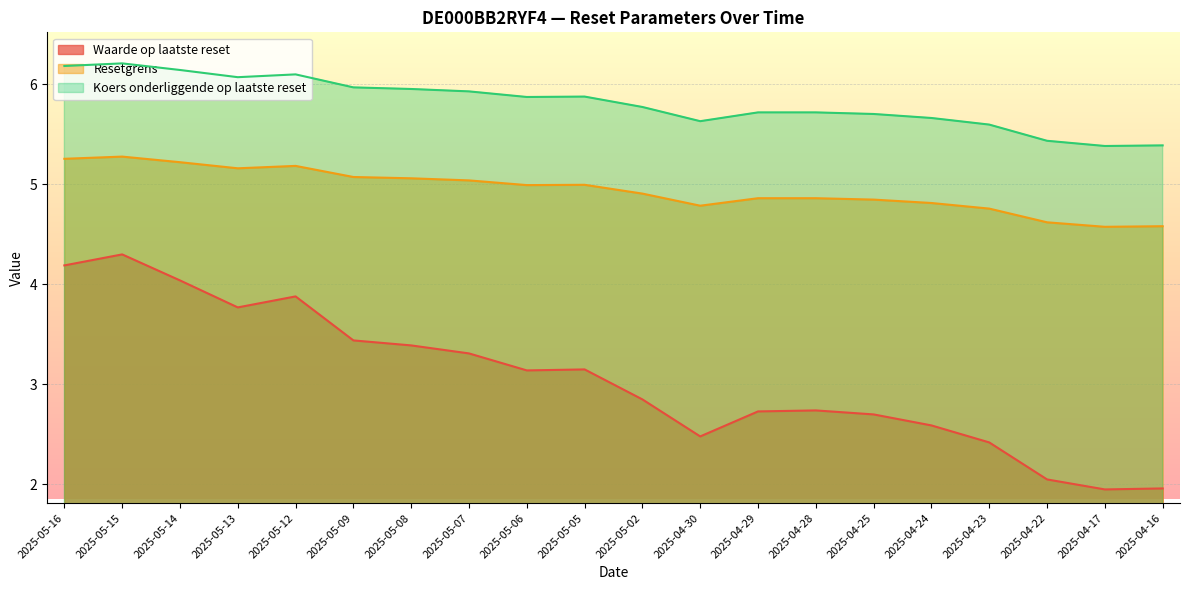

What is the difference between the highest and lowest values at 2025-04-25?

3.0